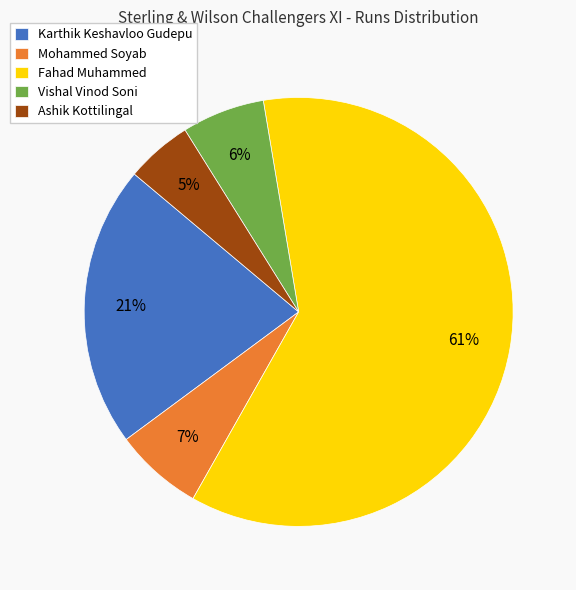

Approximately how many times larger is the value at Fahad Muhammed compared to Ashik Kottilingal?

12.2